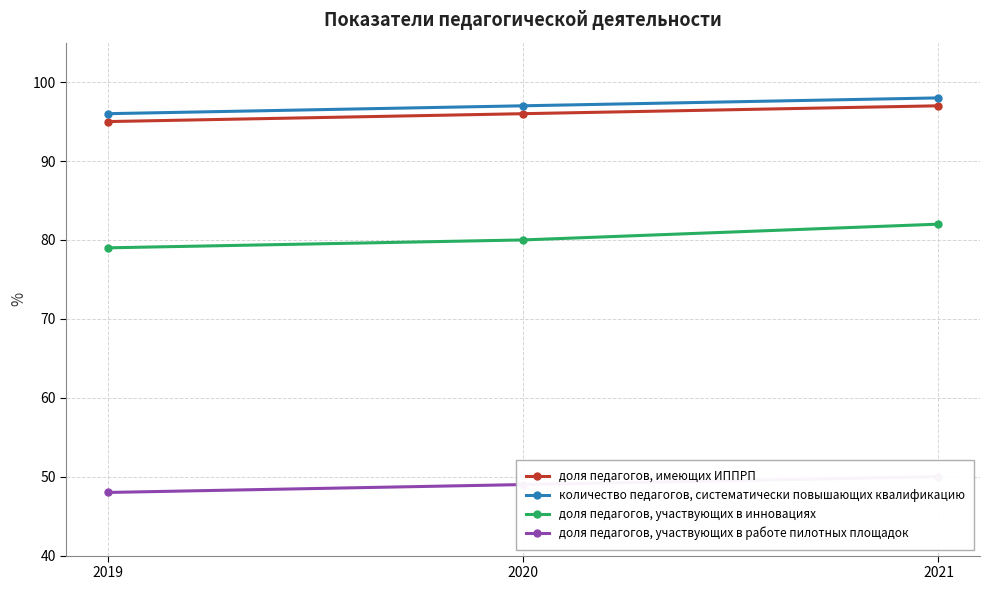

Count the number of data series in this chart.

4